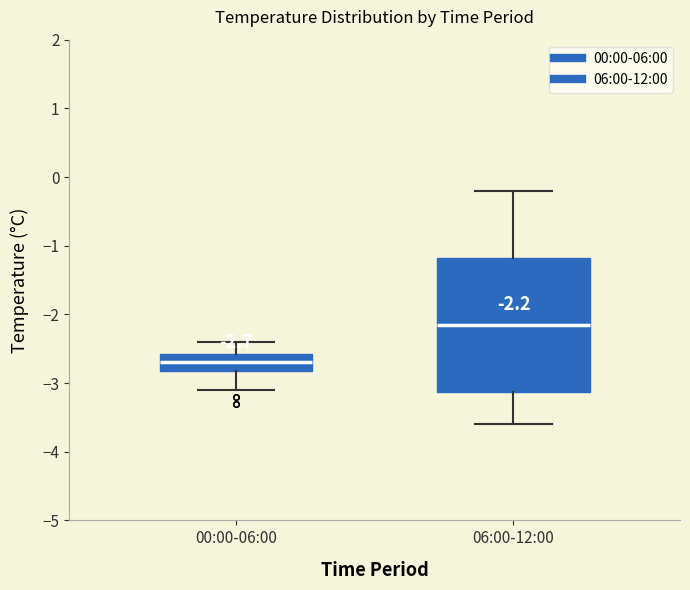

Which box is the tallest, from its lower edge to its upper edge?

06:00-12:00